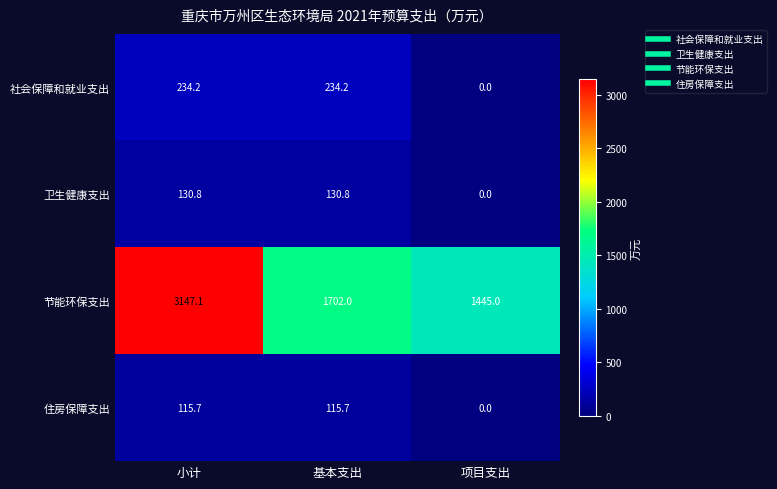

Which label corresponds to the smallest value in the chart?

项目支出